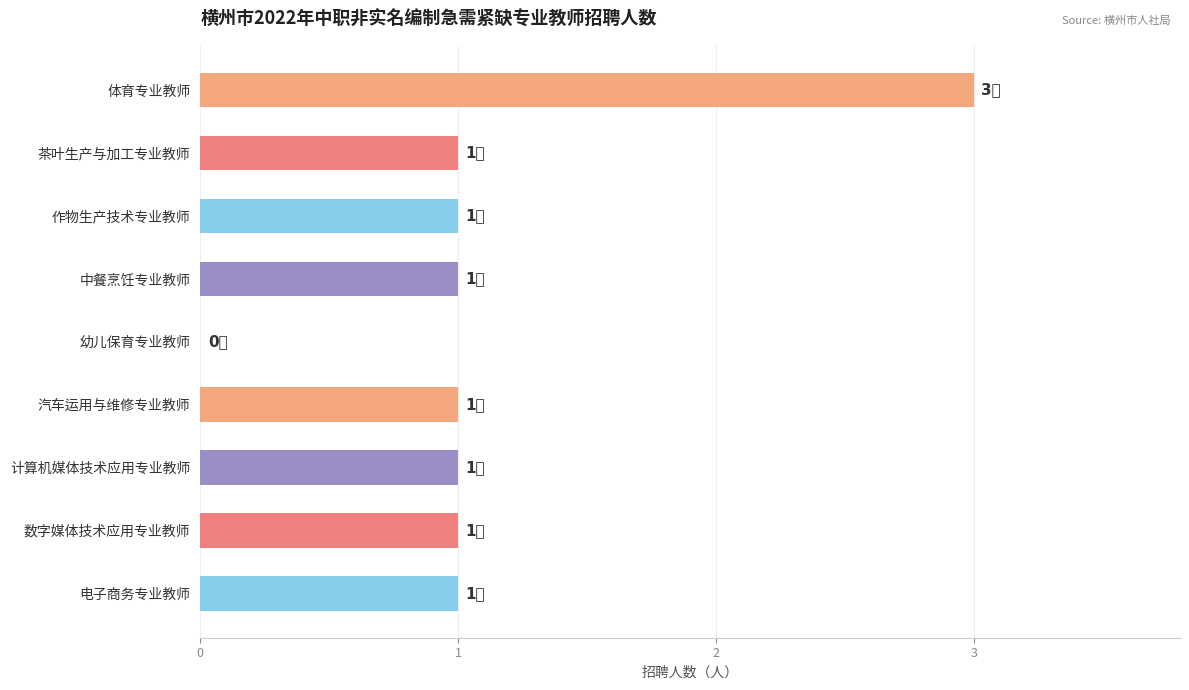

What is the maximum value shown in the chart?

3